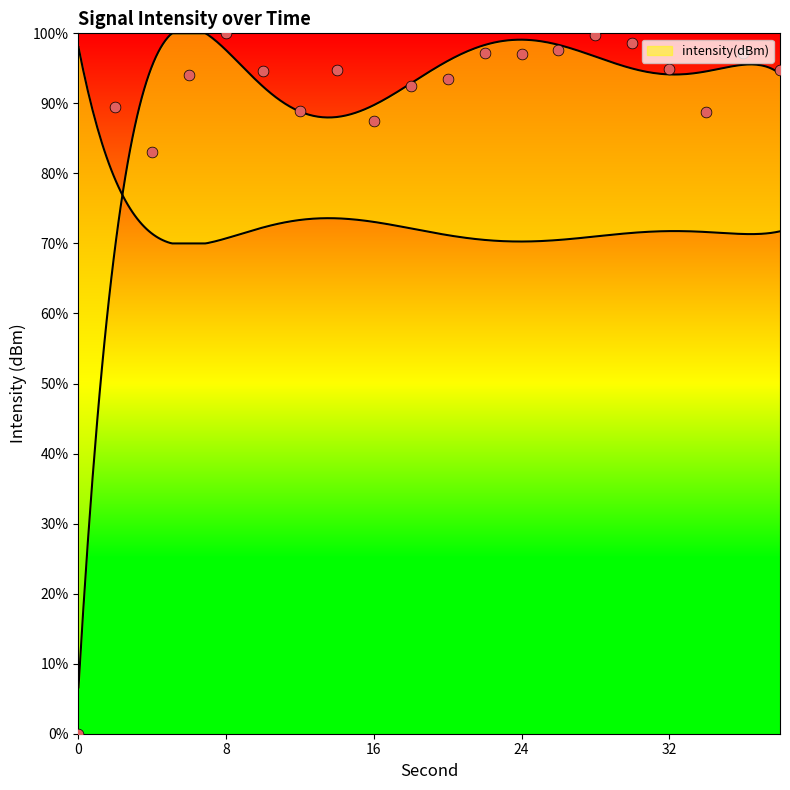

Which has a higher value, 4 or 36?

36